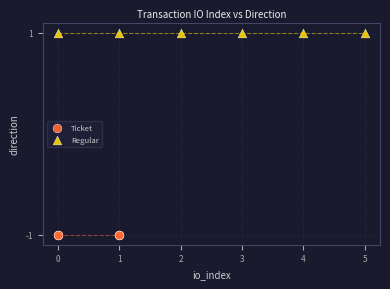

Which series contains the highest Y value?

Regular